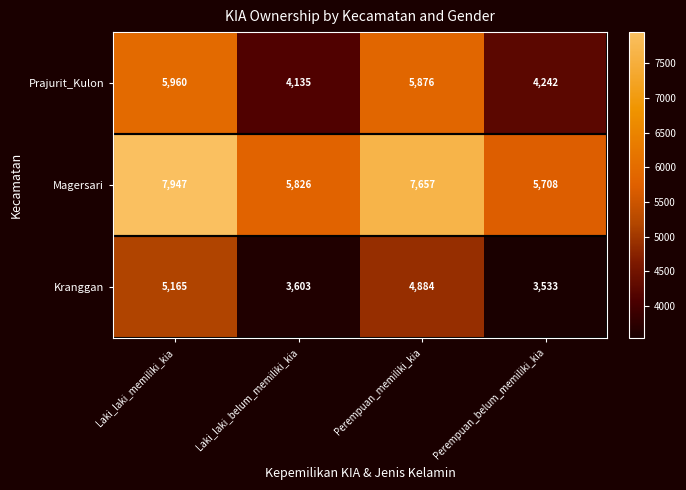

Which category has the highest value across all series?

Laki_laki_memiliki_kia